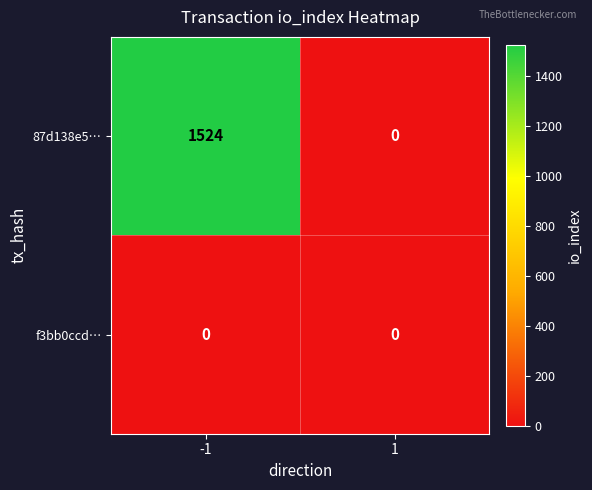

Reading left to right, list all the values displayed in this chart.

87d138e5…: -1=1524	1=0
f3bb0ccd…: -1=0	1=0